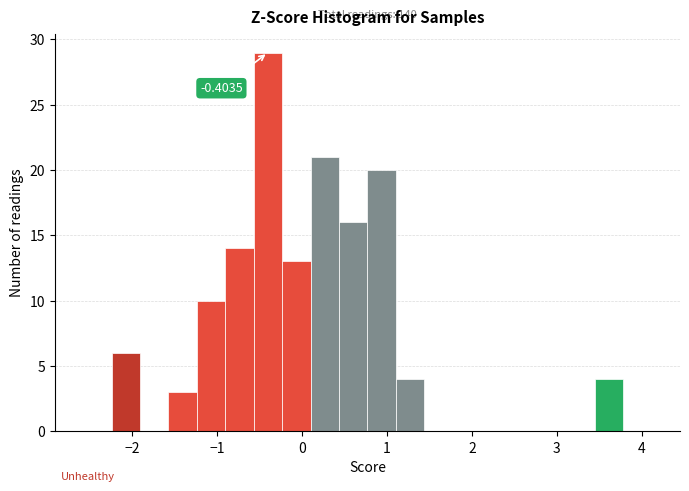

Read against the x-axis, roughly where is the centre of the tallest bar?

-0.4